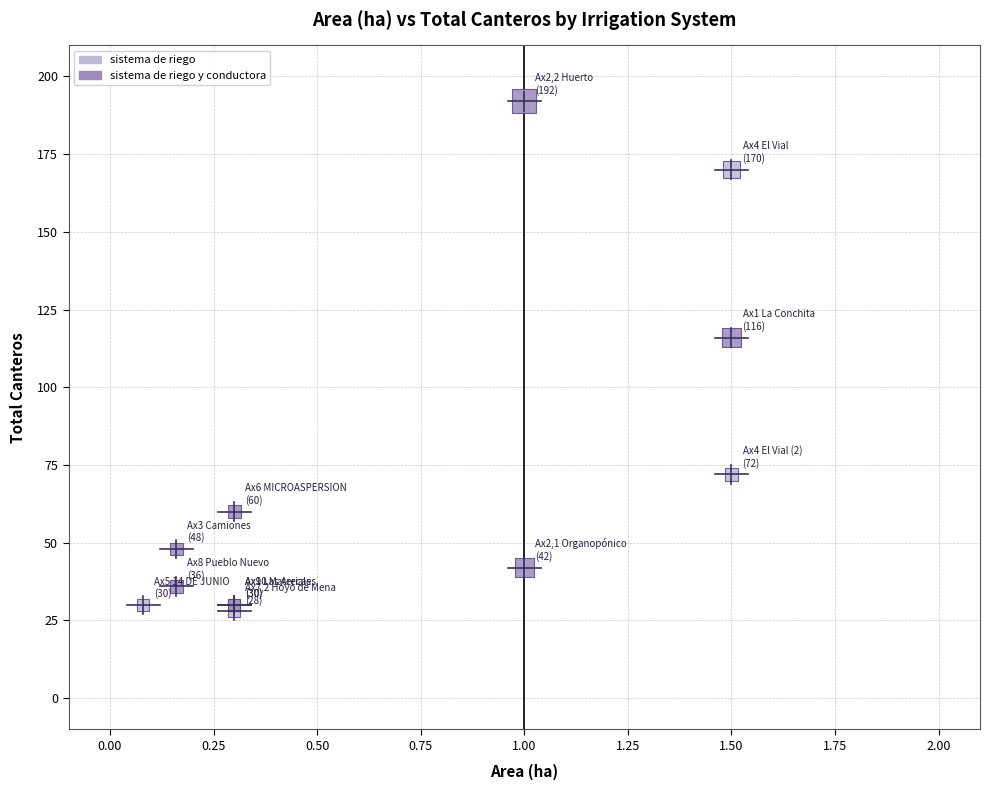

Which series has the widest spread of Y values?

sistema de riego y conductora